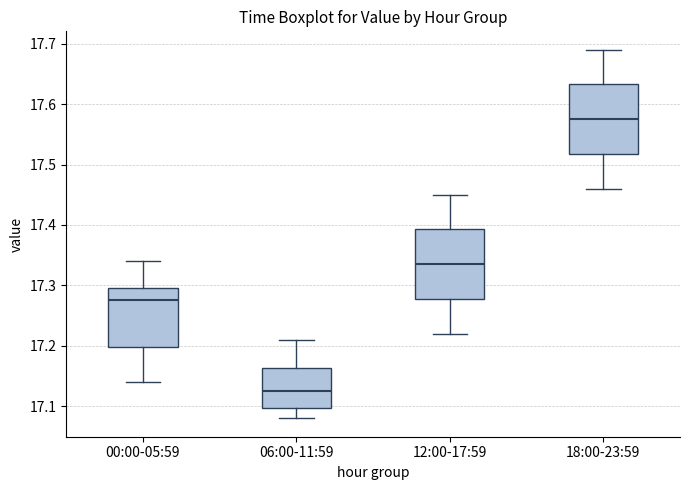

Reading left to right, transcribe this box plot: for each box, give where its median line is, the range the box spans, and where its two whiskers end, as read against the y-axis. The values are not printed on the chart, so give them approximately, as read against the axis.

00:00-05:59: median 17.28, box 17.20 to 17.30, whiskers 17.14 to 17.34
06:00-11:59: median 17.13, box 17.10 to 17.16, whiskers 17.08 to 17.21
12:00-17:59: median 17.34, box 17.28 to 17.39, whiskers 17.22 to 17.45
18:00-23:59: median 17.58, box 17.52 to 17.63, whiskers 17.46 to 17.69